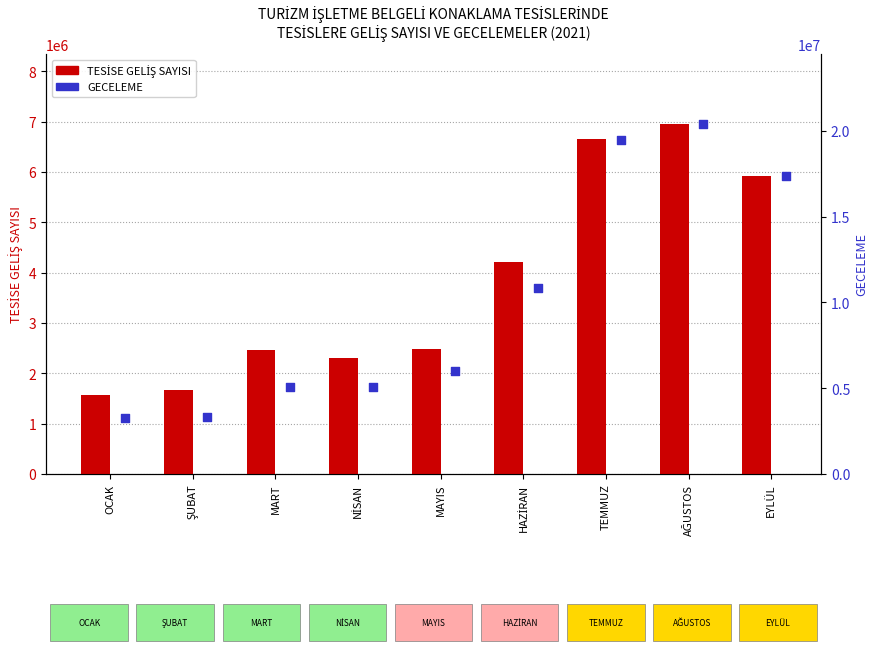

At which category is the sum across all series the highest?

AĞUSTOS